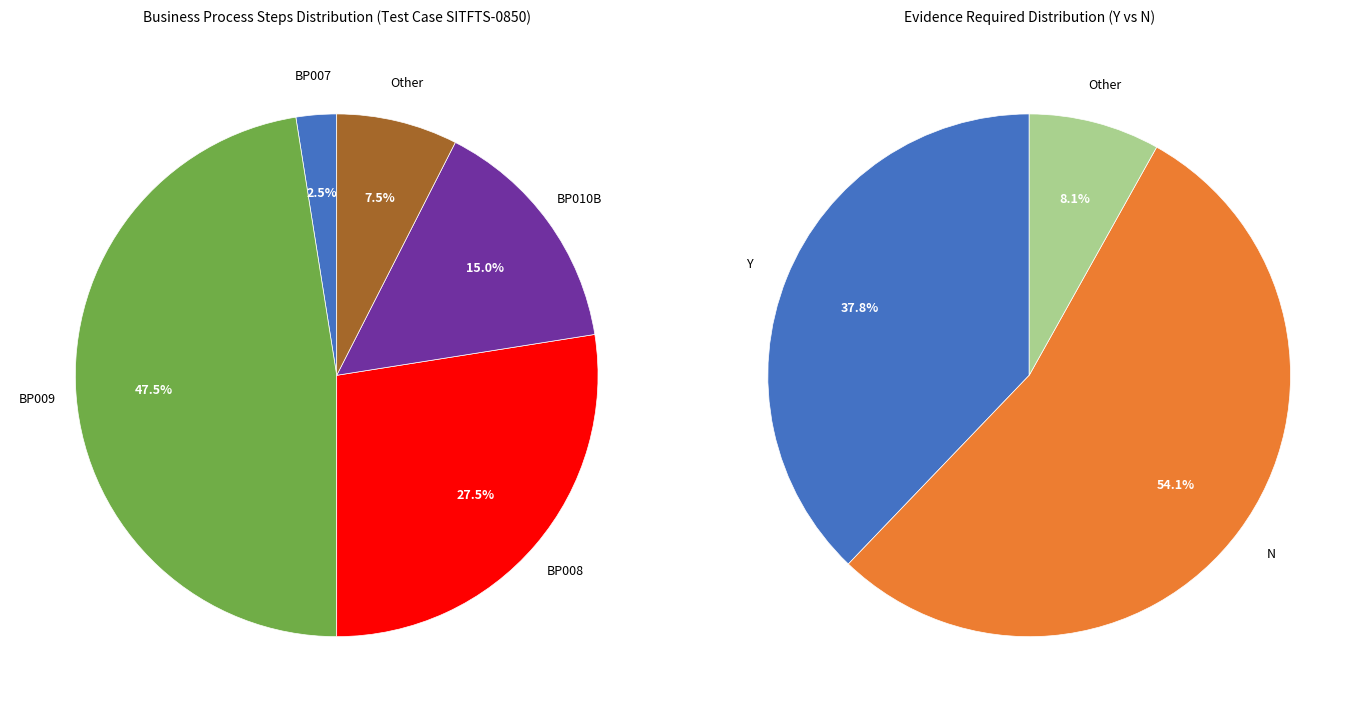

Is BP007 the majority of the pie?

No